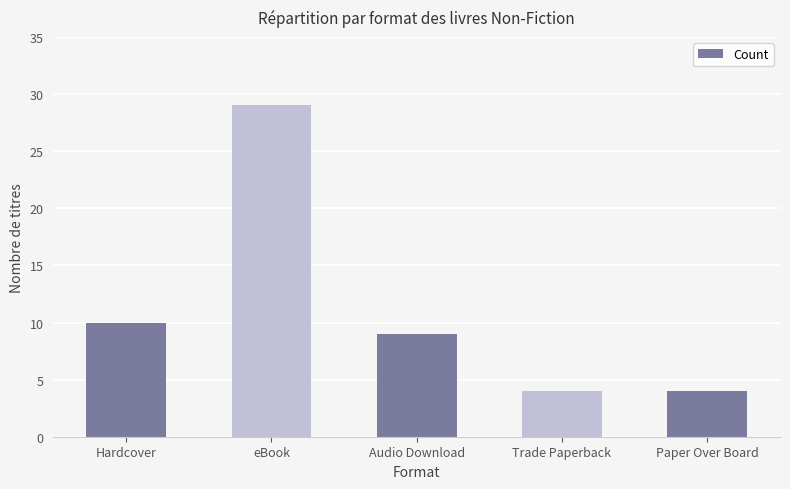

What is the sum of the values at eBook and Trade Paperback?

33